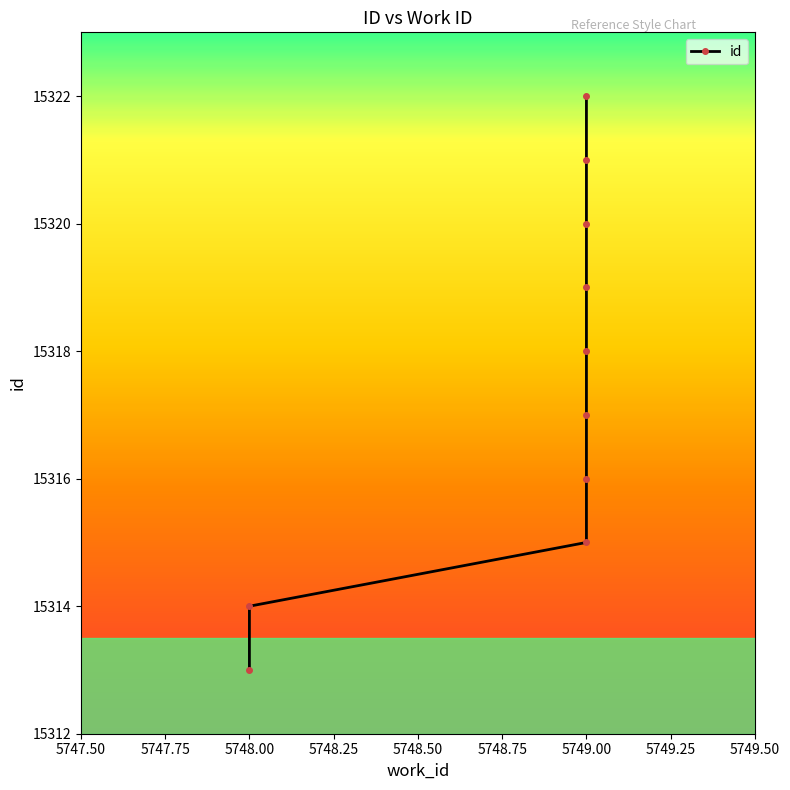

What is the ratio of the value at 5749 to the value at 5748?

1.0